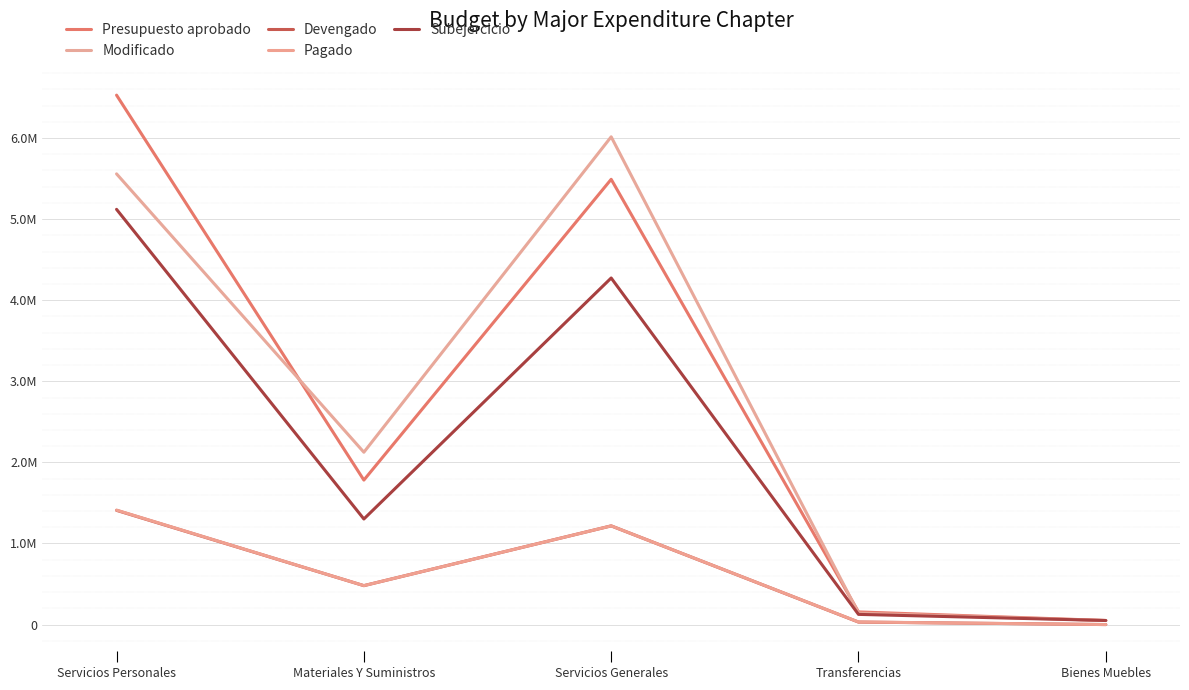

Is this an area chart (filled region under the line)?

No